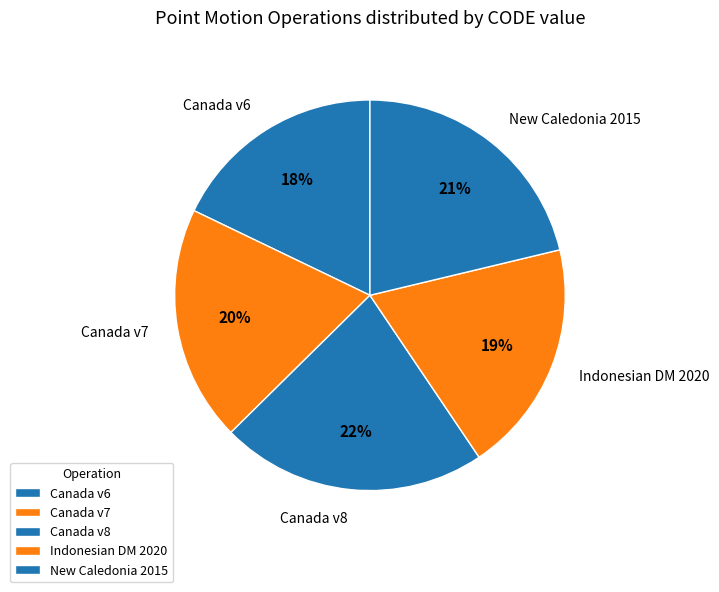

What is the largest slice in the pie chart?

Canada v8